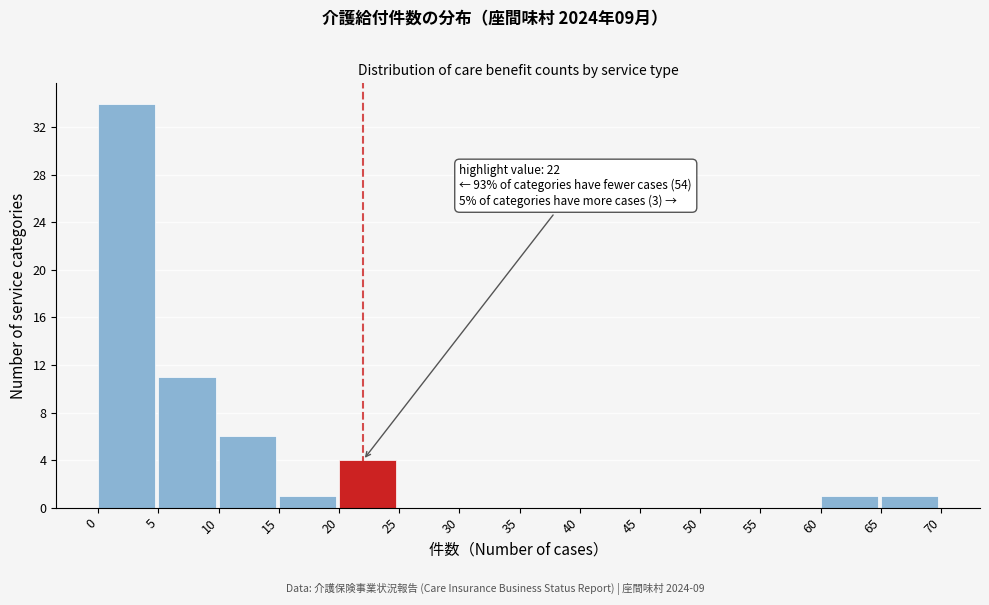

Which range on the x-axis has the tallest bar?

0 to 5